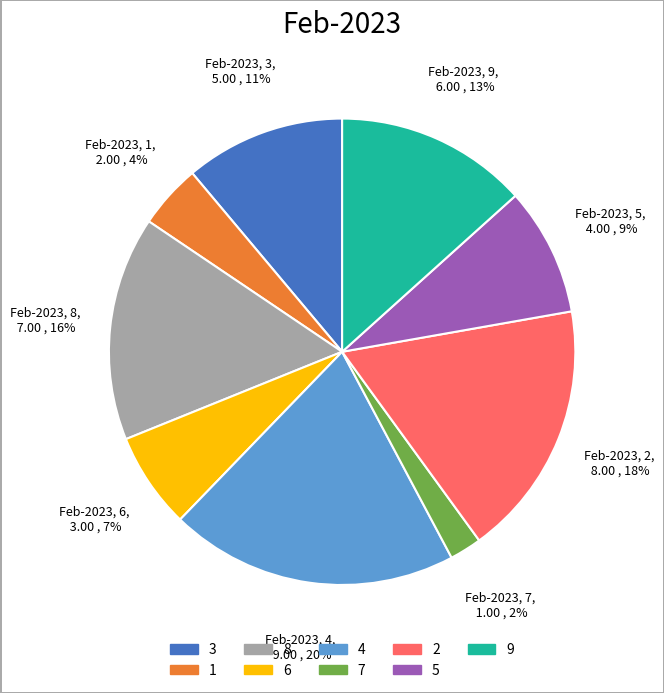

To the nearest percent, what portion does 8 represent?

16%